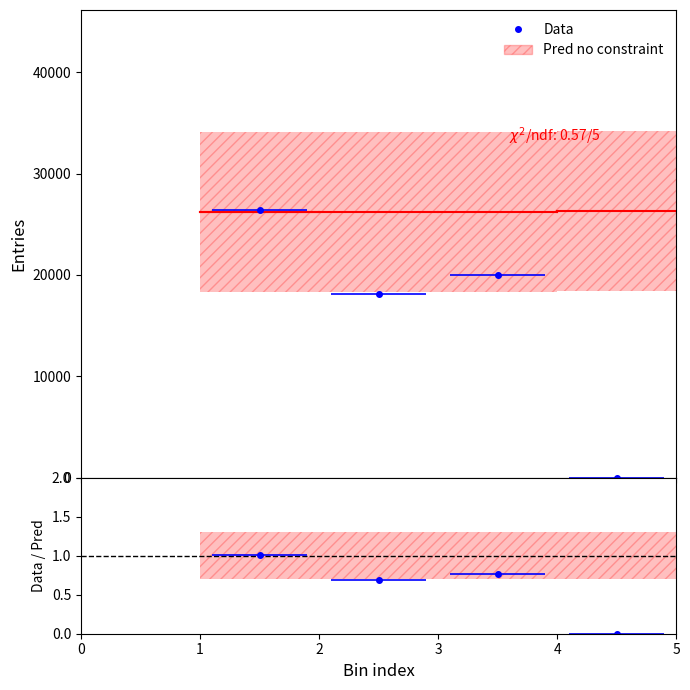

What is the sum of all values?

64565